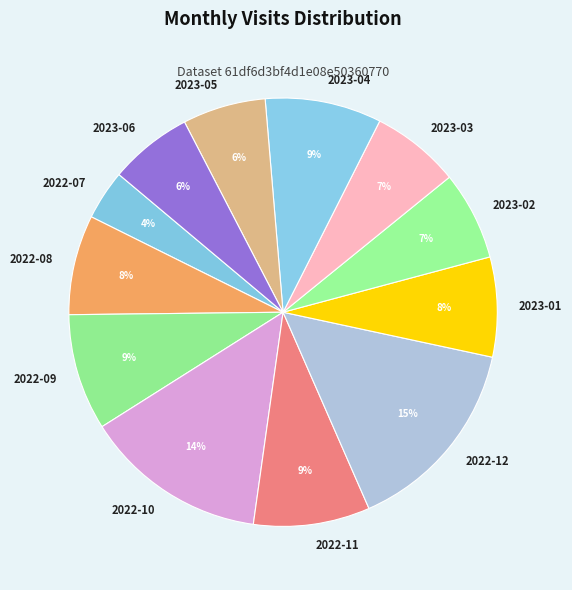

Count the number of slices in the pie.

12